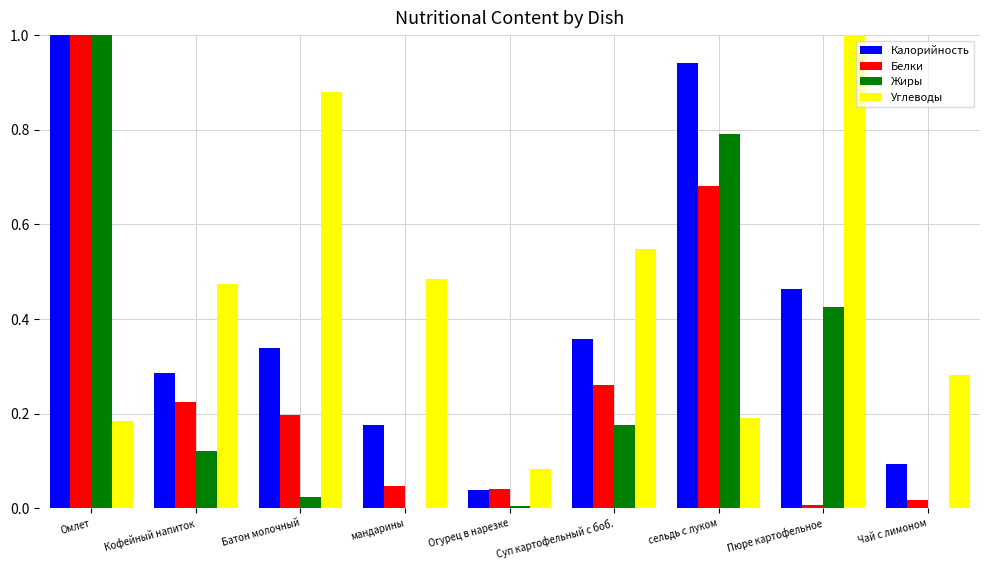

Read the Жиры value at Омлет.

1.0